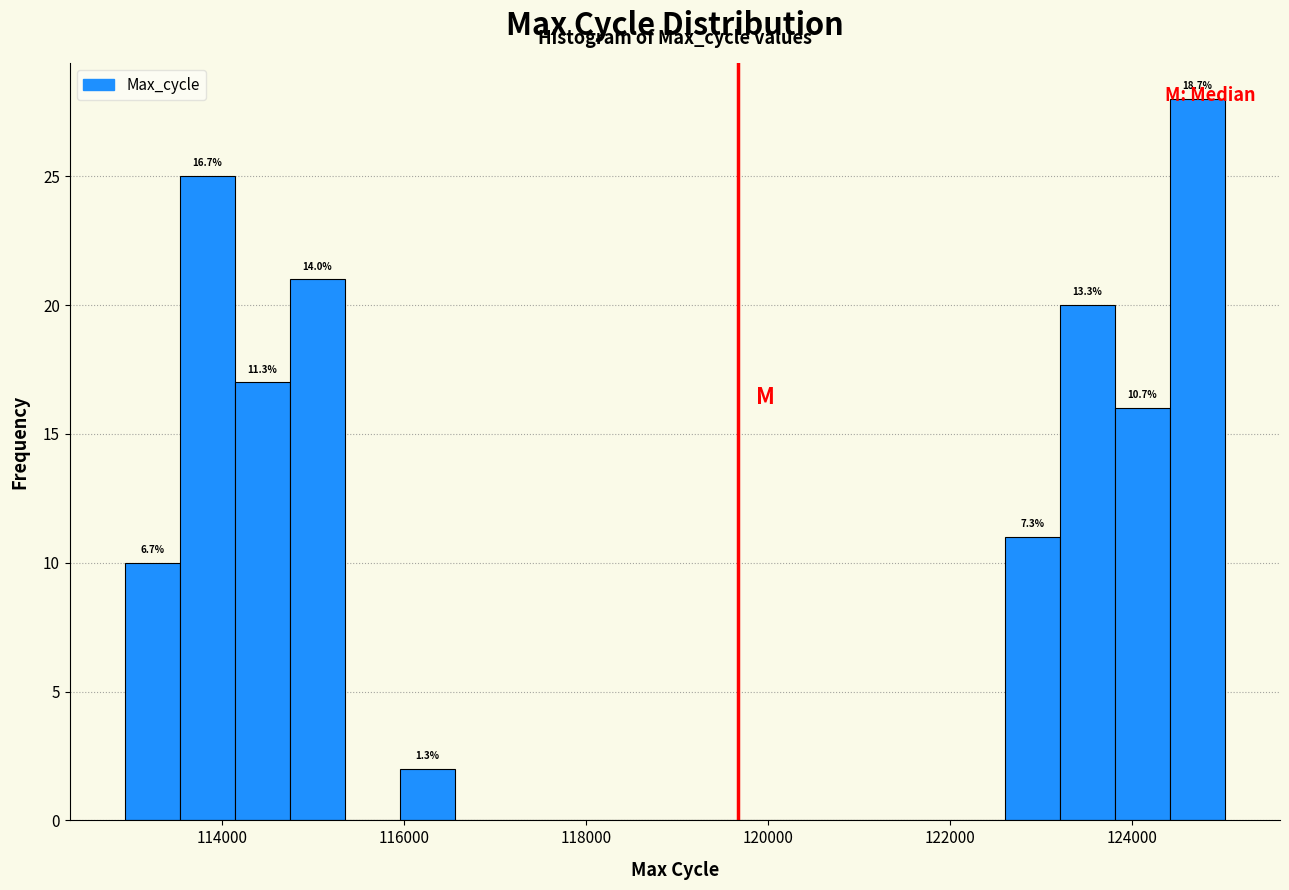

Read against the x-axis, roughly where is the centre of the tallest bar?

124800